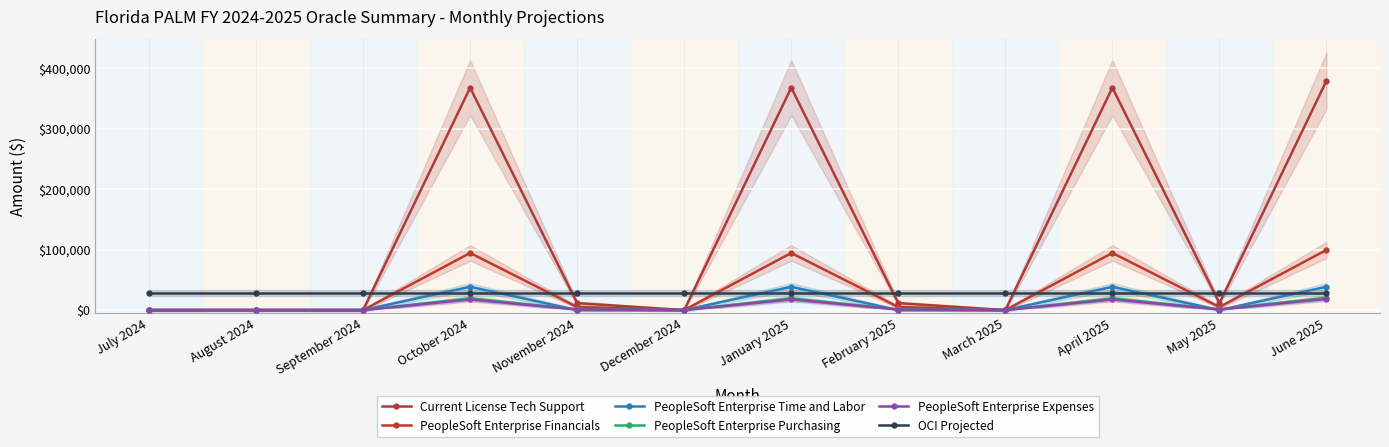

At how many categories does at least one series exceed 361720?

4